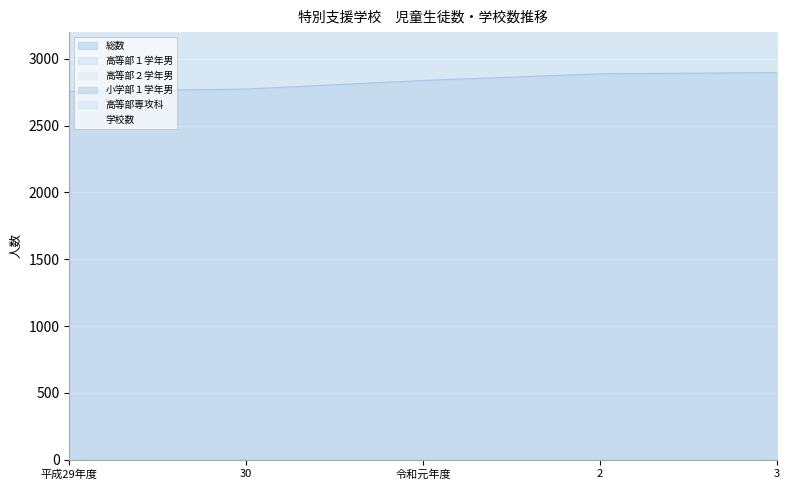

What is the difference between the maximum and minimum values in the 高等部２学年男 series?

30